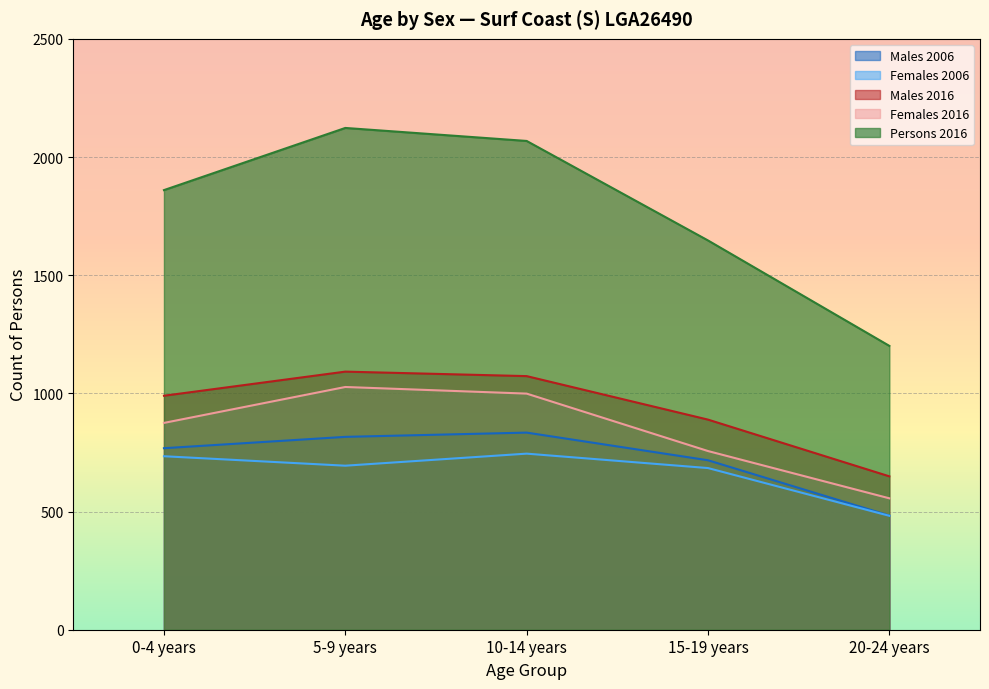

In Males 2016, how many points are higher than both neighbors (excluding endpoints)?

1